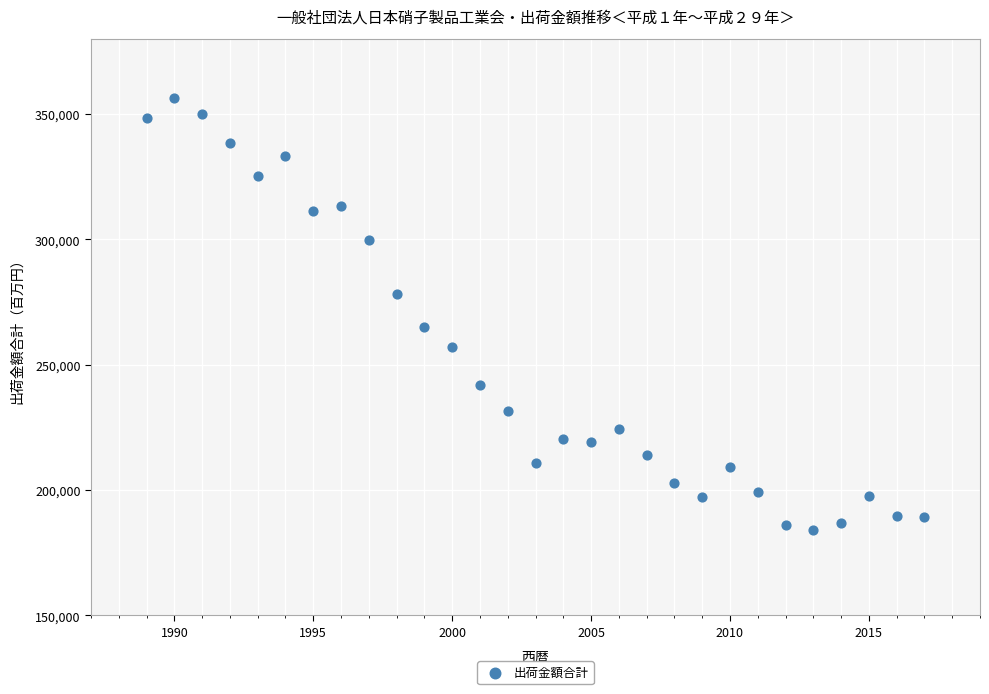

What is the range of Y values (max minus min)?

172318